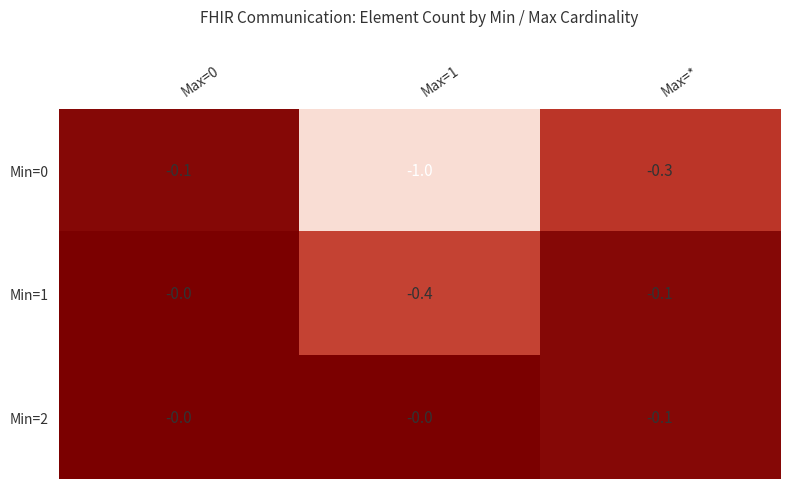

What is the average value of the Min=0 series?

-0.5